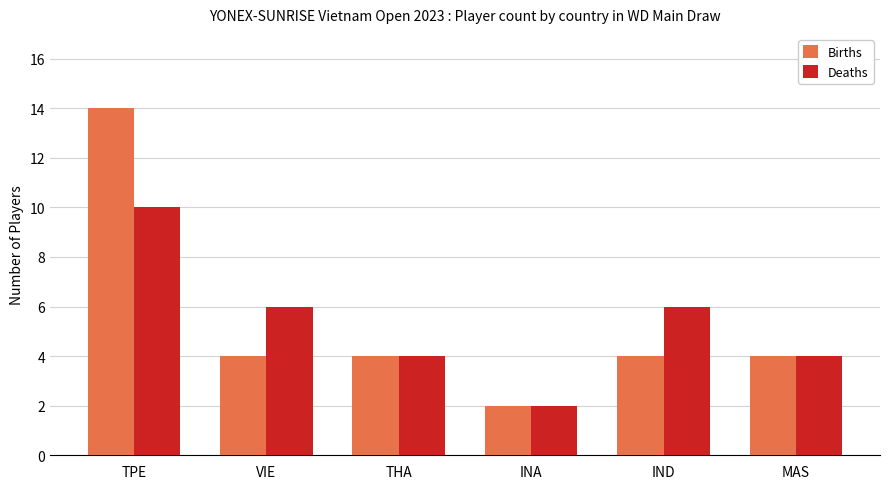

What is the label of the 1st bar from the left?

TPE